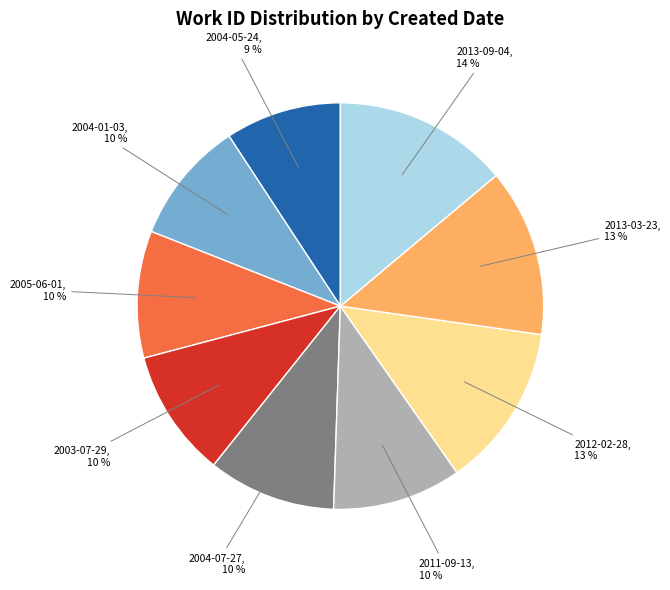

To the nearest percent, what portion does 2004-01-03 represent?

10%